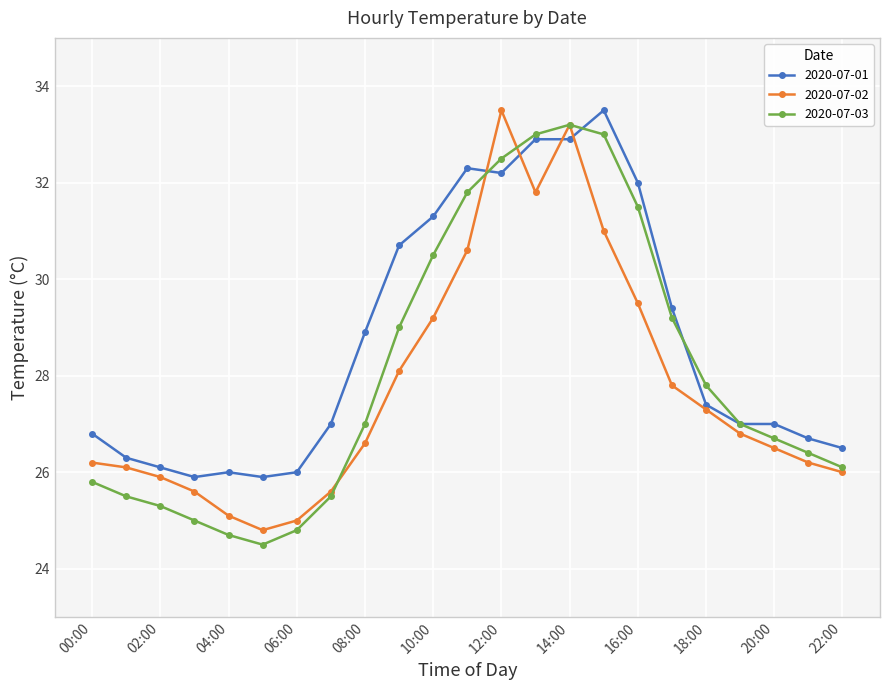

At how many categories does at least one series exceed 30?

8